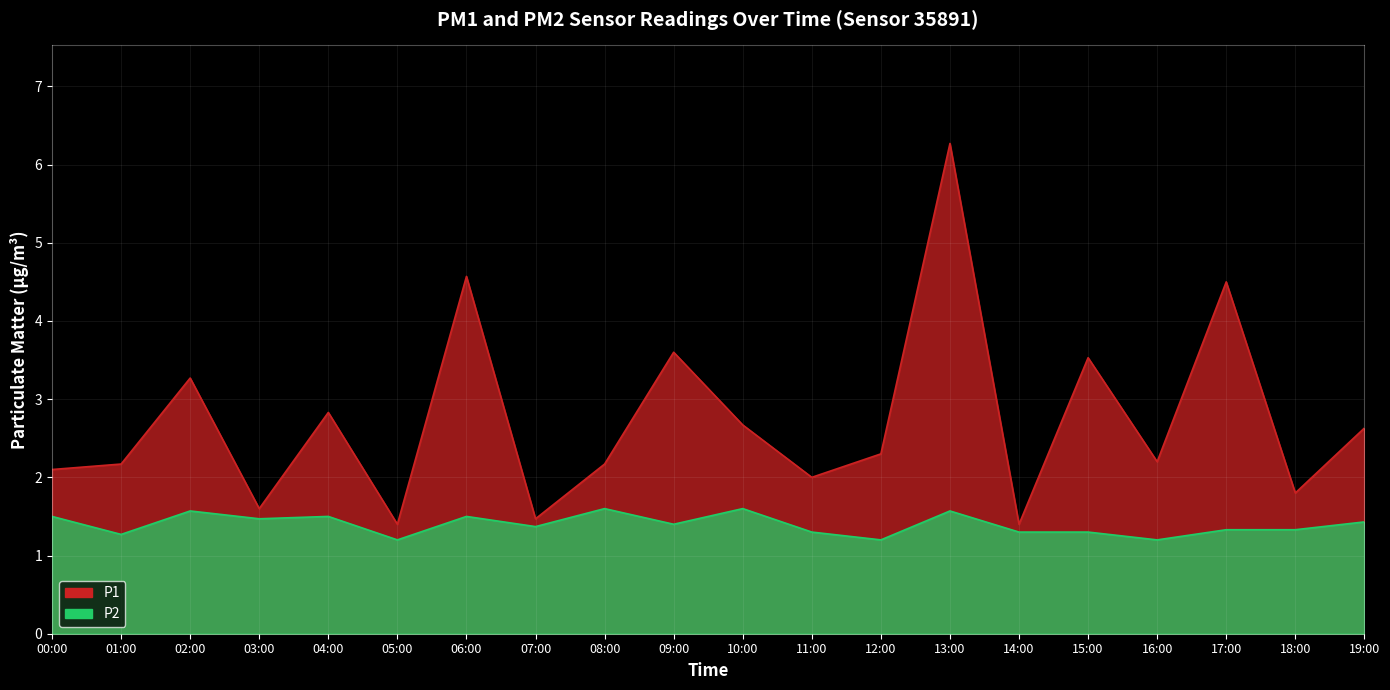

The value of P1 at 17:00 is 4.5. True or false?

True